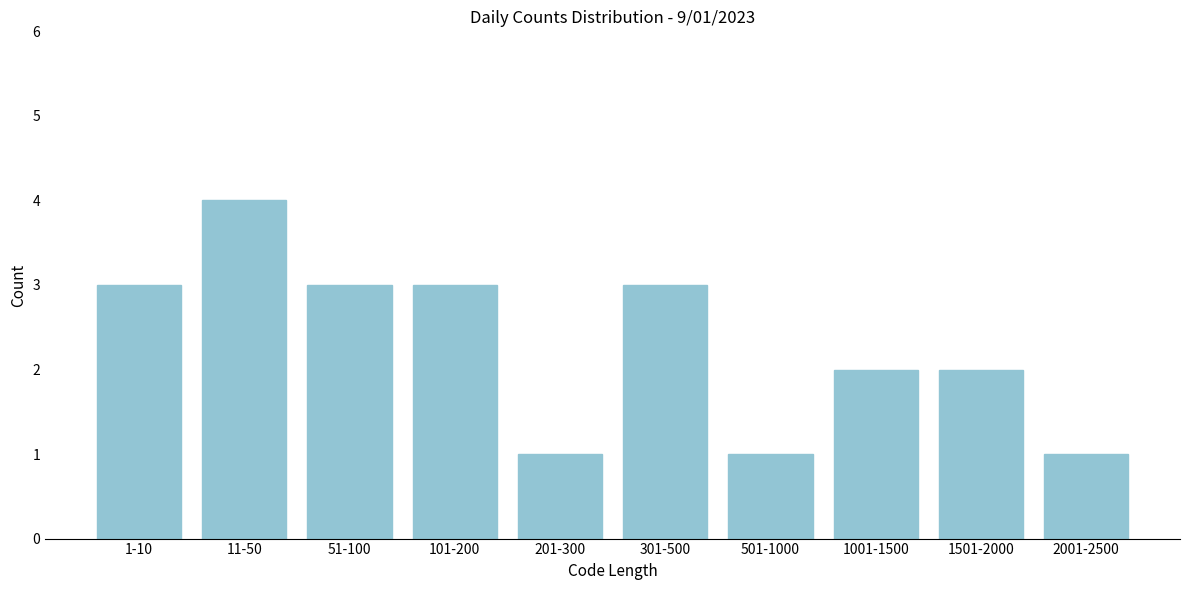

Reading left to right, transcribe all the data shown in this chart.

1-10=3	11-50=4	51-100=3	101-200=3	201-300=1	301-500=3	501-1000=1	1001-1500=2	1501-2000=2	2001-2500=1